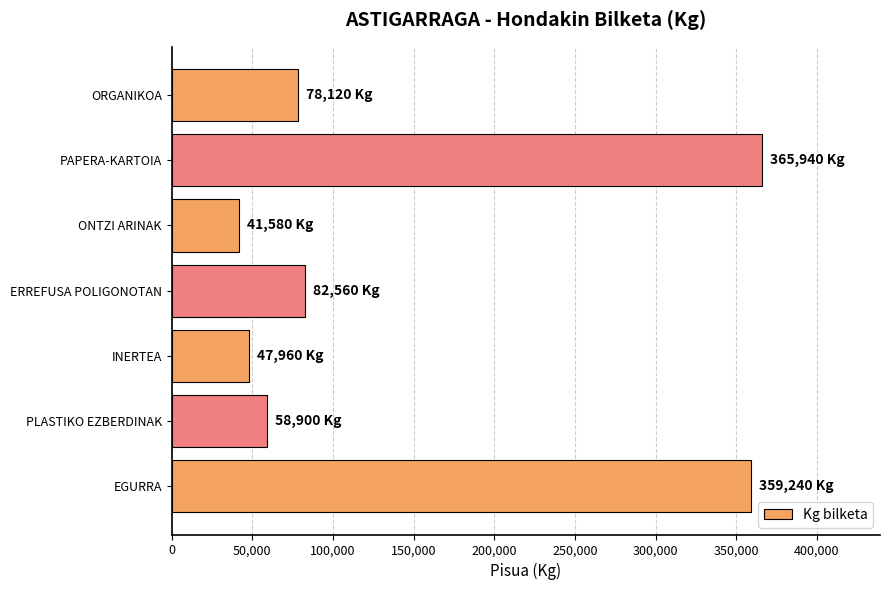

Read the value at PLASTIKO EZBERDINAK.

58900